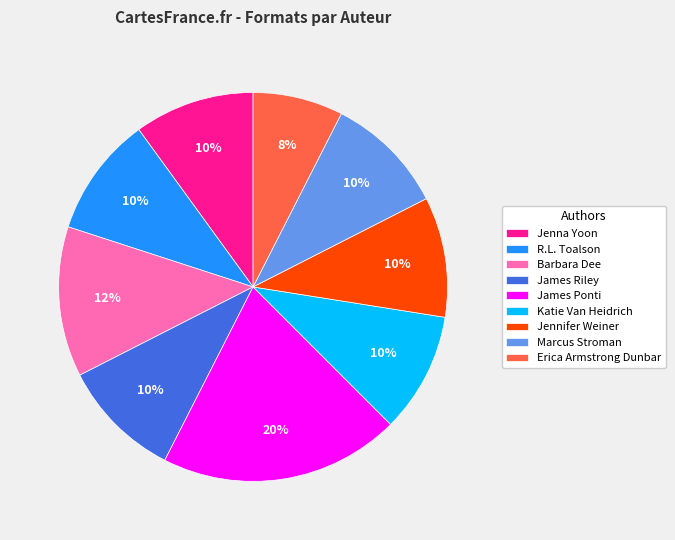

To the nearest percent, what is the average slice percentage?

11%